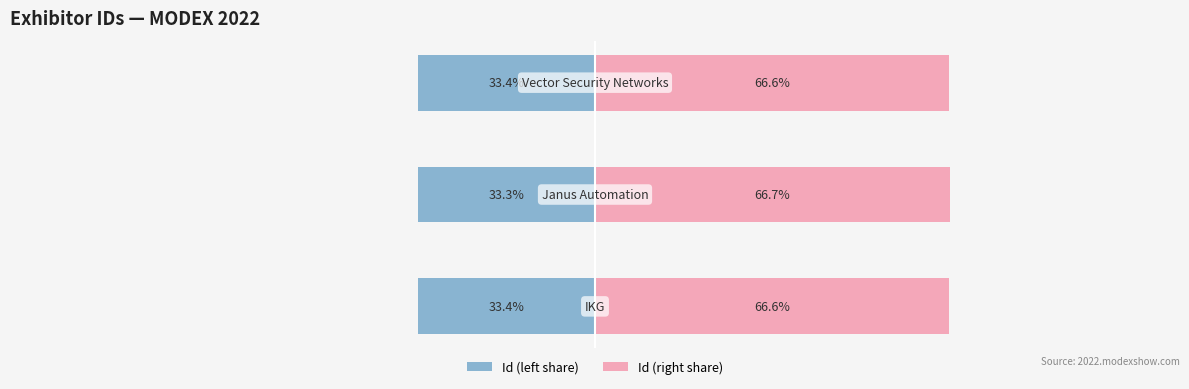

At how many categories does at least one series exceed 22?

3